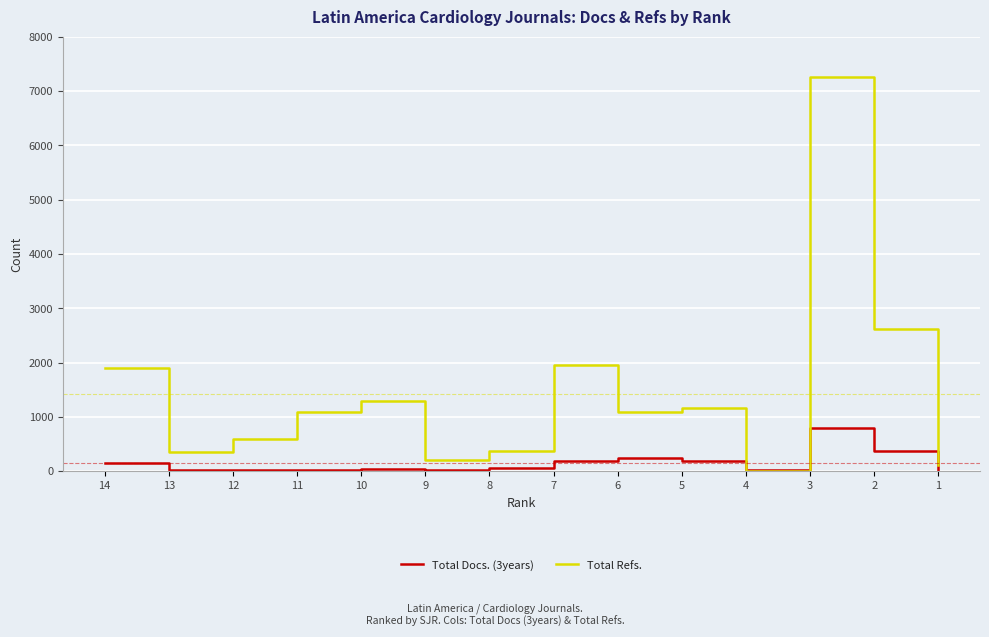

Which series has the largest total across all categories?

Total Refs.